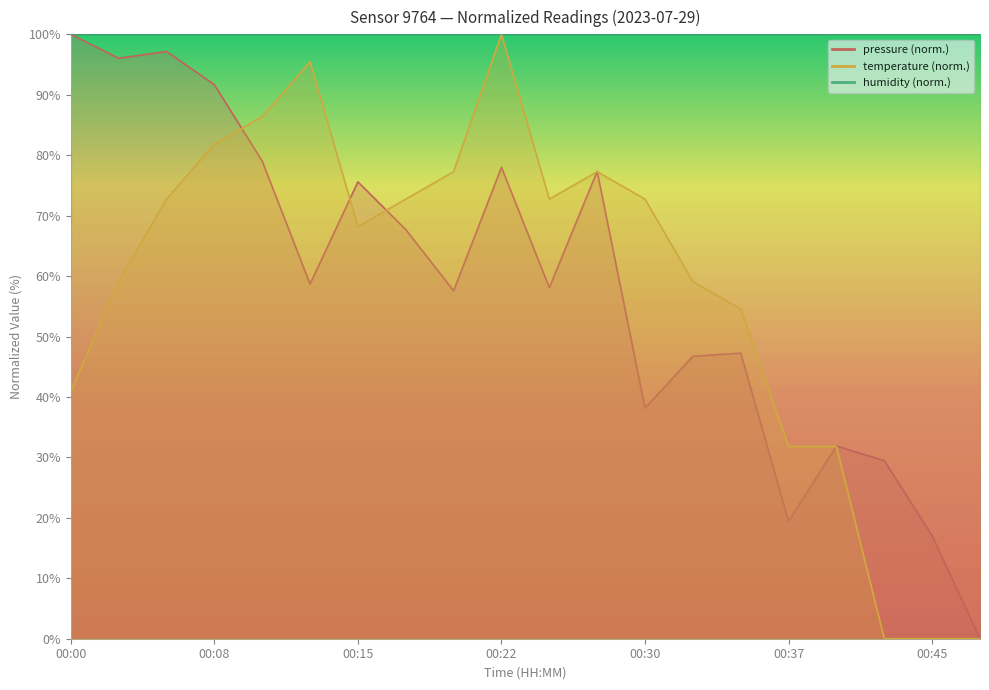

What is the sum of all pressure values?

1166.8